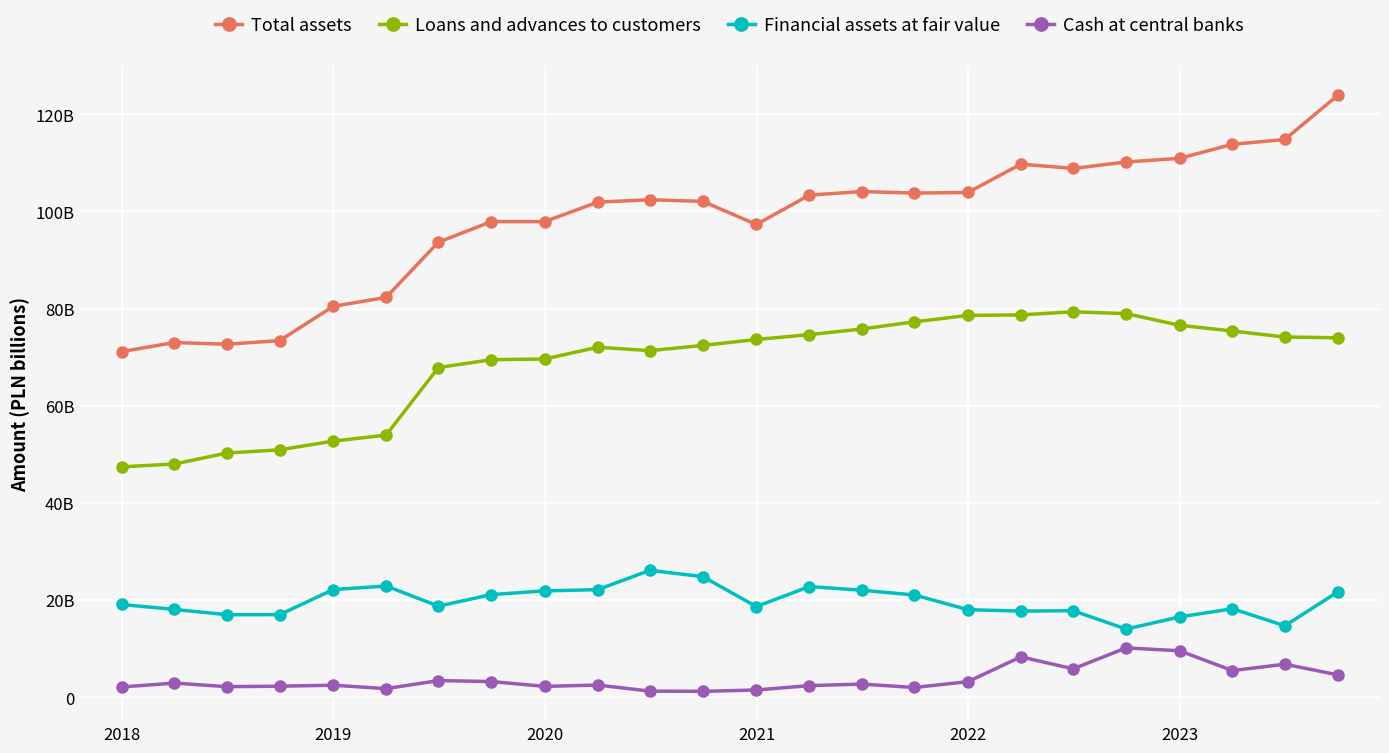

Does the chart have visible grid lines?

Yes